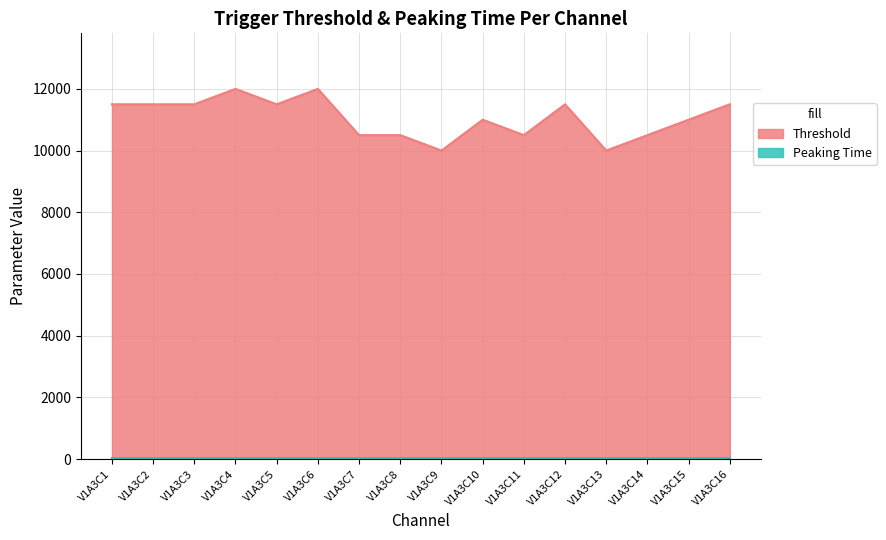

Reading left to right, transcribe all the data shown in this chart.

V1A3C1=11500	V1A3C2=11500	V1A3C3=11500	V1A3C4=12000	V1A3C5=11500	V1A3C6=12000	V1A3C7=10500	V1A3C8=10500	V1A3C9=10000	V1A3C10=11000	V1A3C11=10500	V1A3C12=11500	V1A3C13=10000	V1A3C14=10500	V1A3C15=11000	V1A3C16=11500